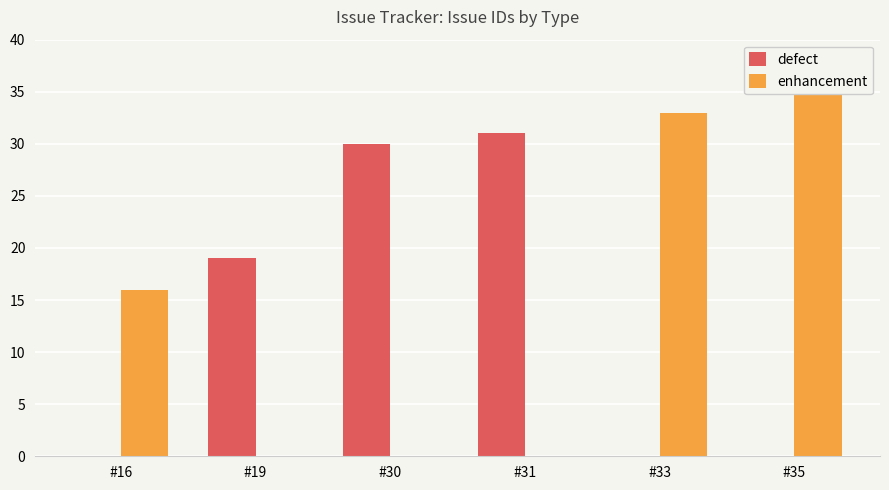

What is the total value across all series at #19?

19